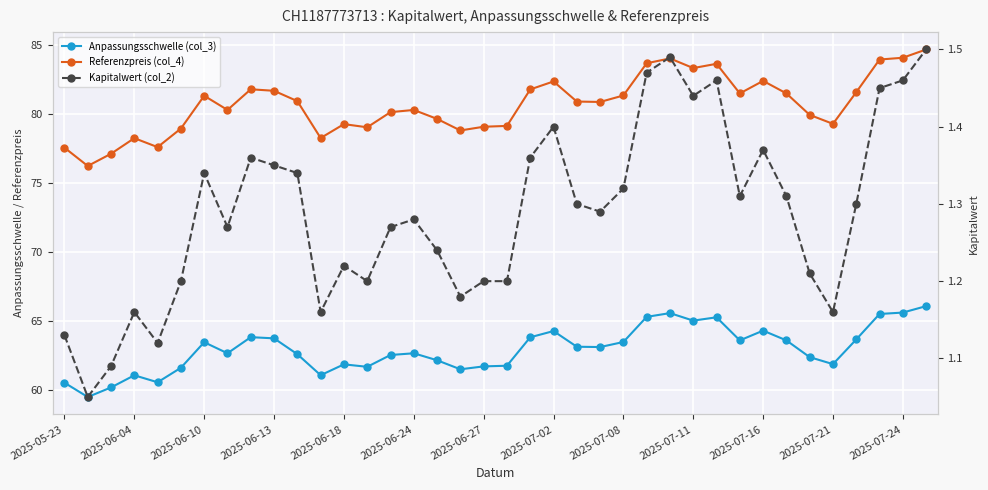

Rank the categories by Kapitalwert (col_2) value from highest to lowest.

37, 26, 25, 28, 36, 35, 27, 21, 30, 2025-07-08, 20, 2025-07-11, 2025-06-27, 2025-07-16, 24, 29, 31, 22, 34, 23, 15, 2025-07-02, 14, 16, 2025-07-24, 32, 2025-06-24, 13, 18, 19, 17, 2025-06-13, 2025-07-21, 33, 2025-05-23, 2025-06-18, 2025-06-10, 2025-06-04